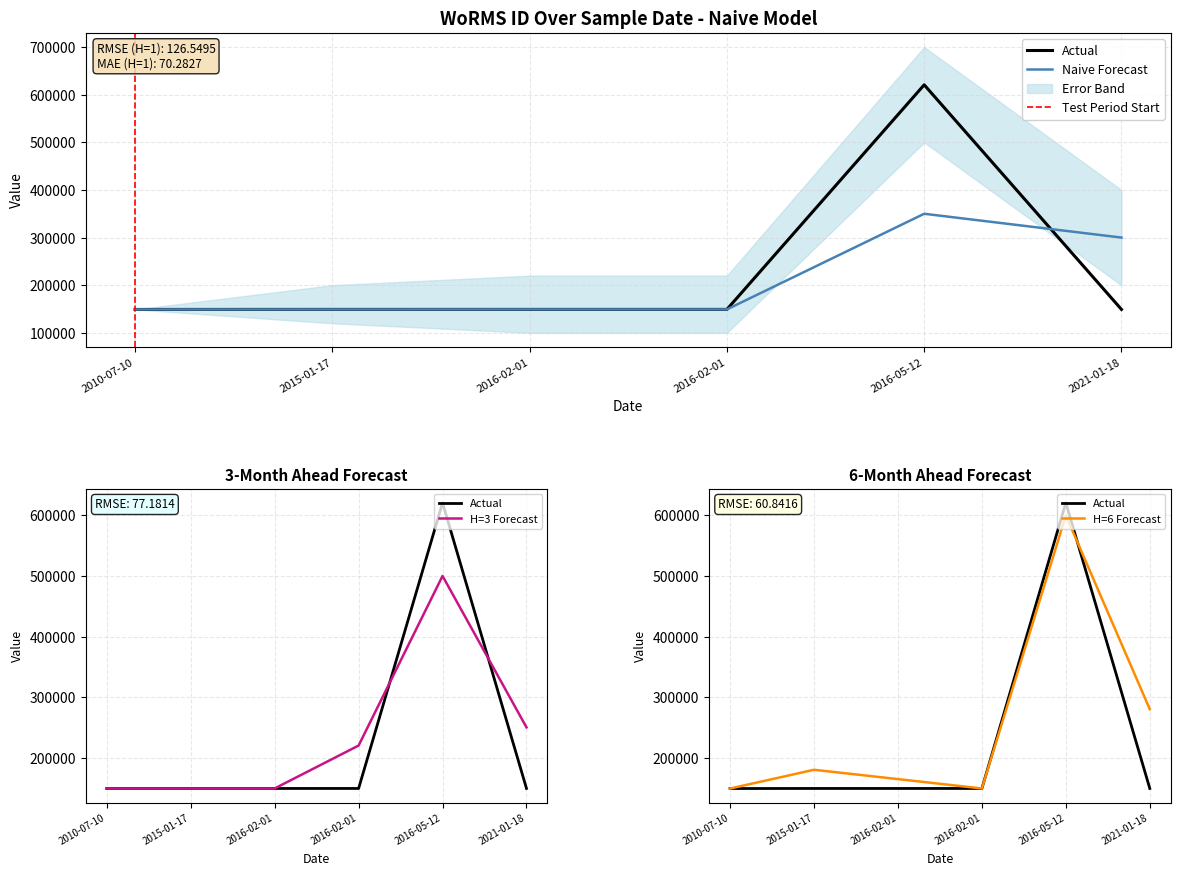

Which series ends up on top after the final intersection of WoRMS ID (Actual) and Naive Forecast?

Naive Forecast